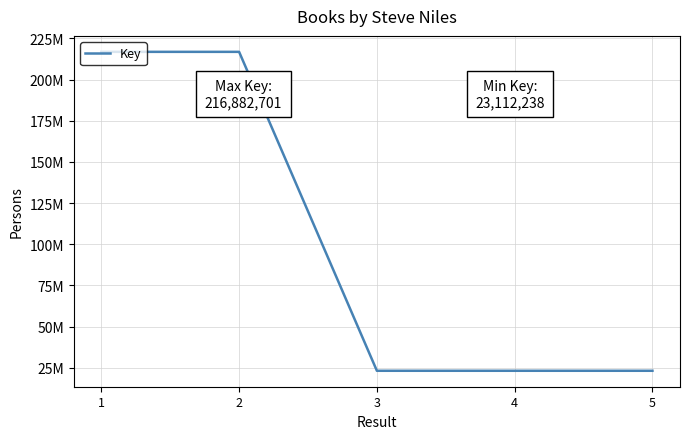

Which has a higher value, 3 or 4?

3